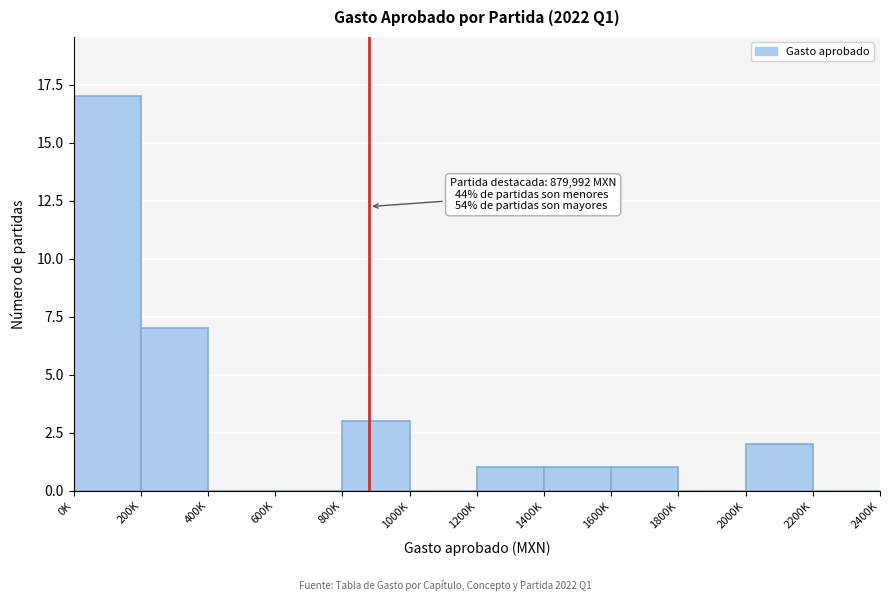

Reading left to right, extract all data points from this chart.

0K=17	200K=7	400K=0	600K=0	800K=3	1000K=0	1200K=1	1400K=1	1600K=1	1800K=0	2000K=2	2200K=0